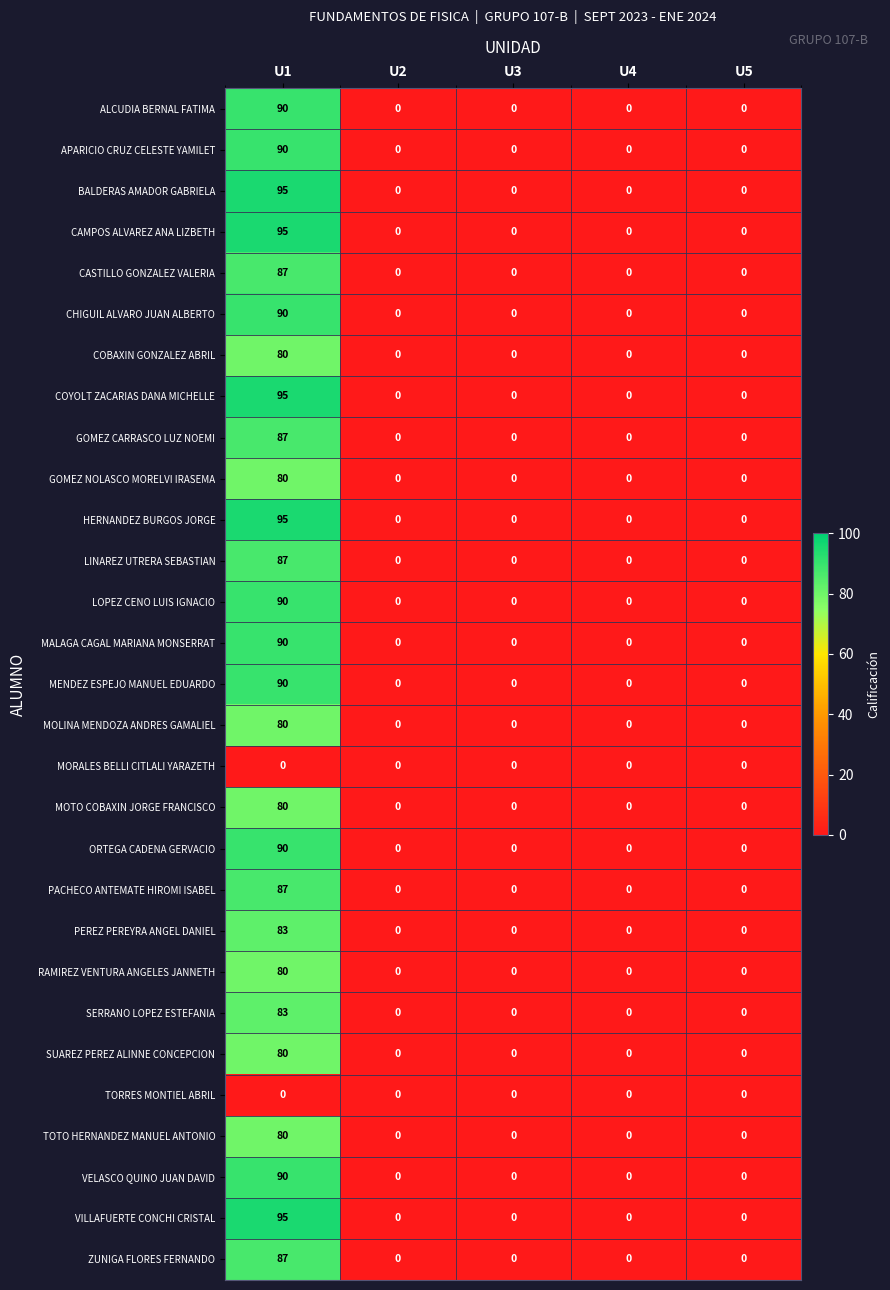

What is the highest value of the MALAGA CAGAL MARIANA MONSERRAT series?

90